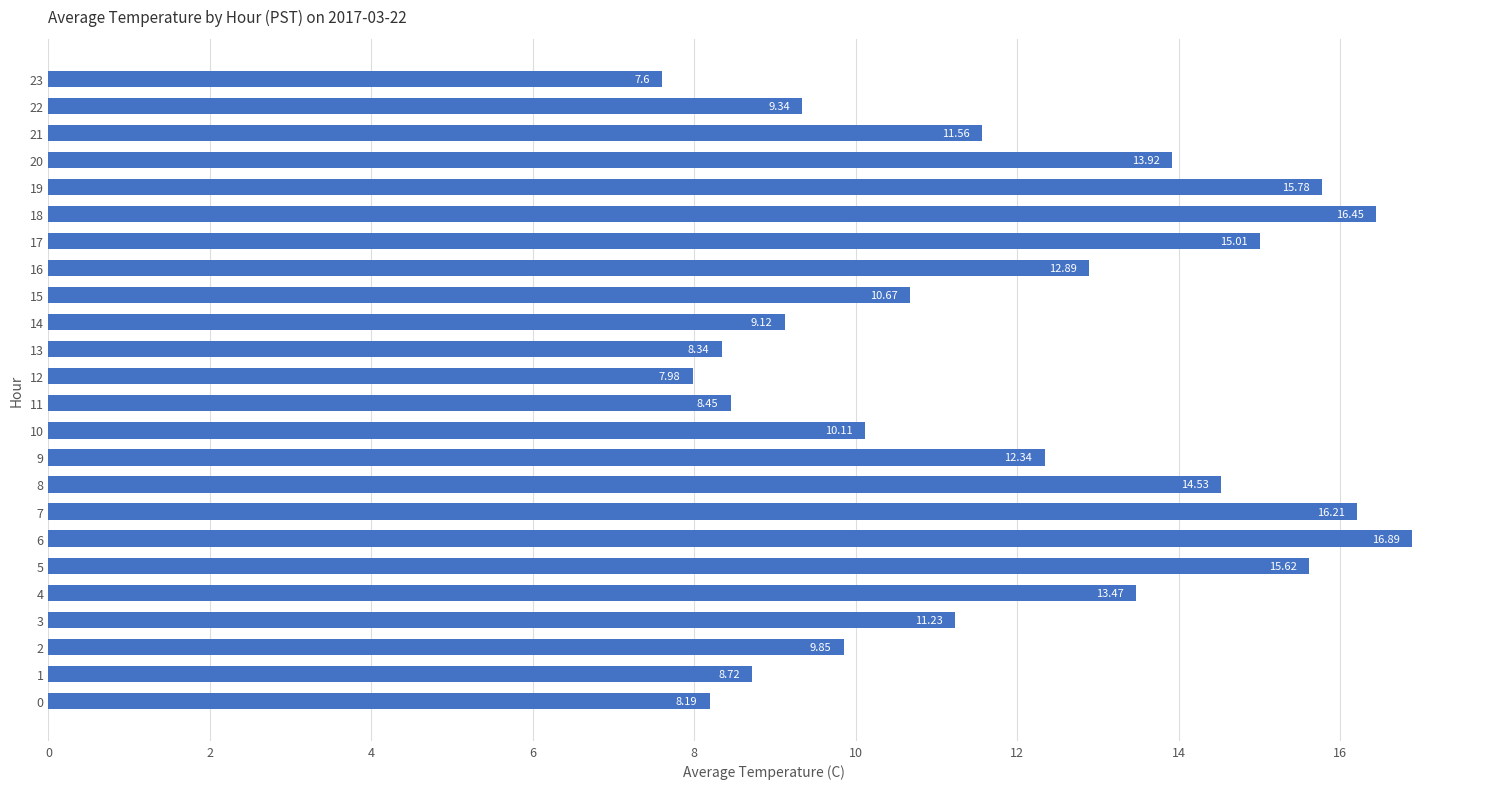

What is the change in value from 18 to 19?

-0.7